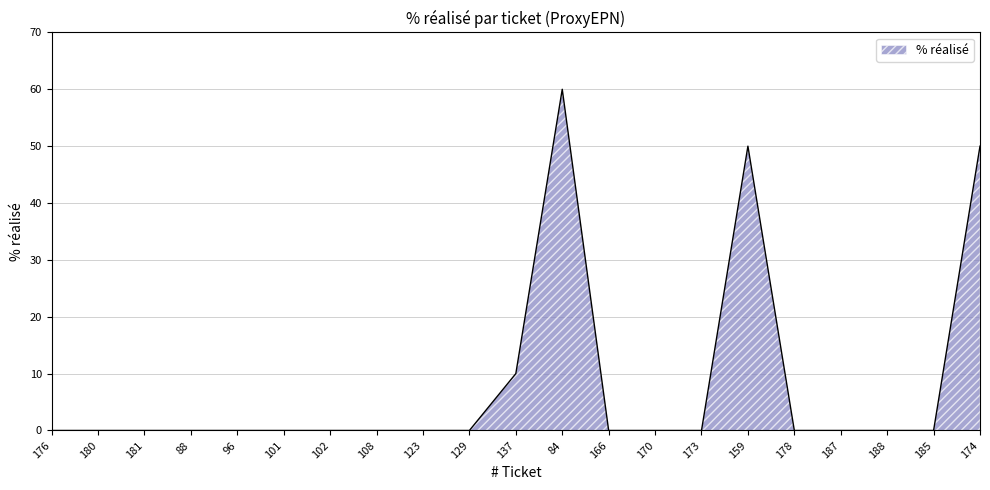

Which has a higher value, 84 or 188?

84